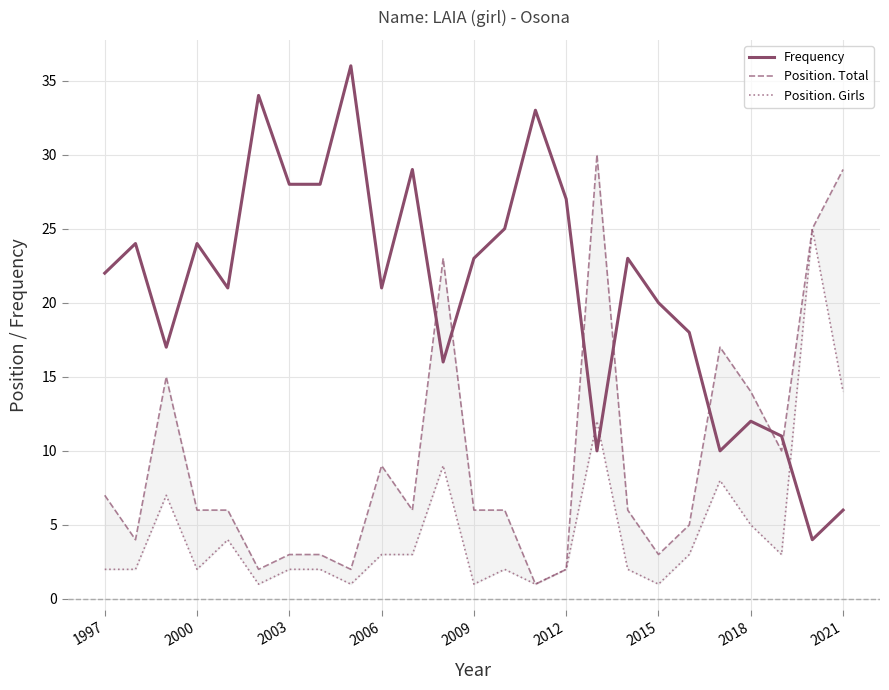

The value of Frequency at 2003 is 28. True or false?

True